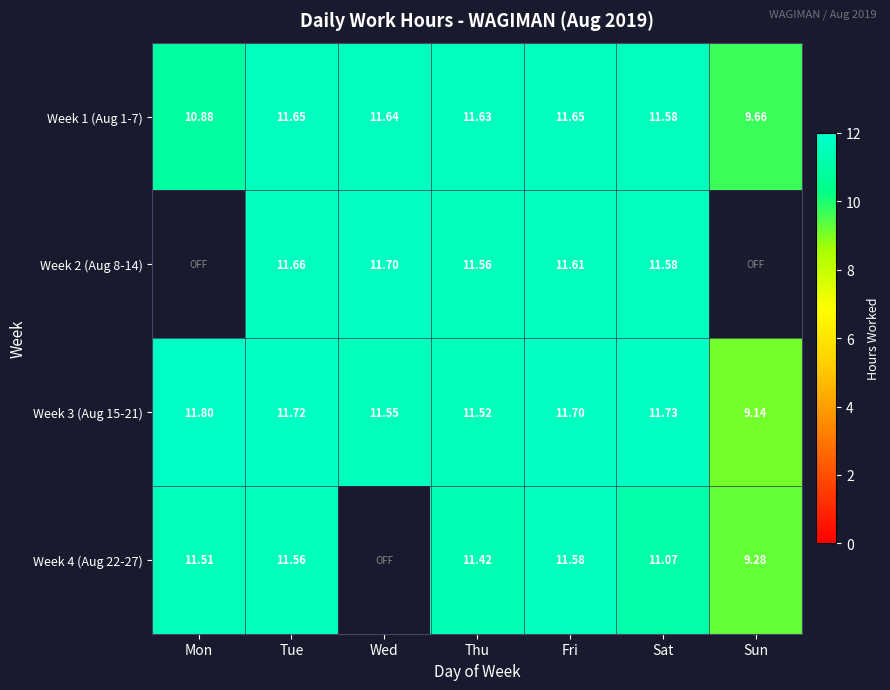

Where is Week 3 (Aug 15-21) nearest to the value 10?

Sun